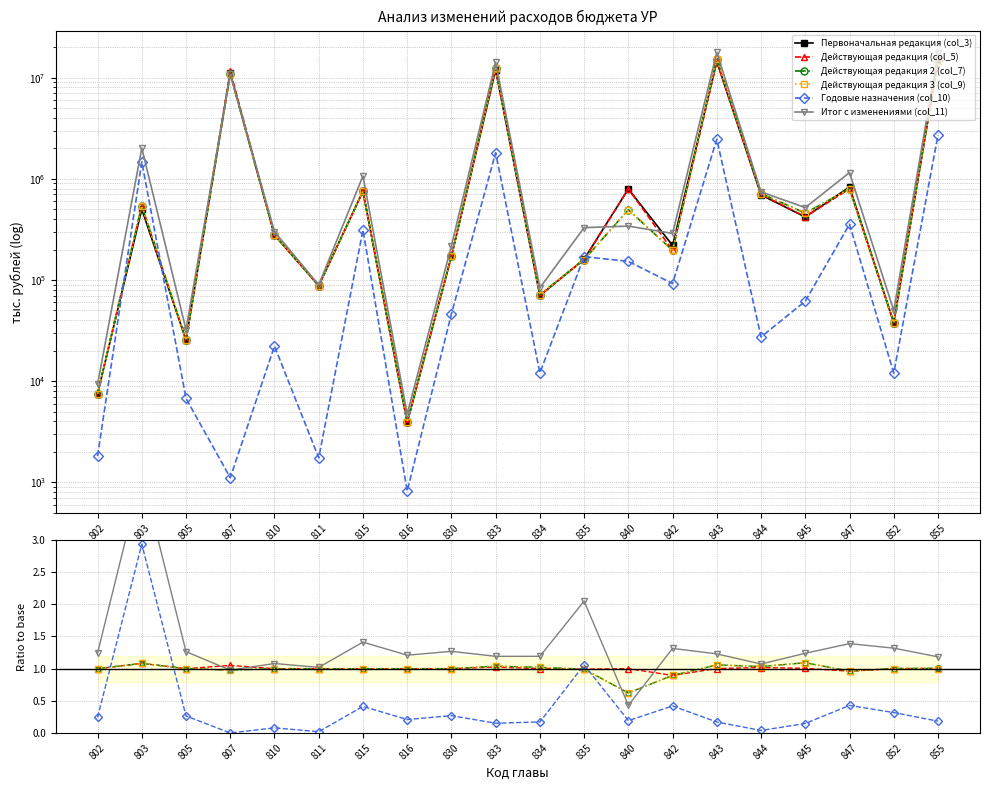

True or false: Действующая редакция 2 (col_7) has a value of 1.5 at 852.

False